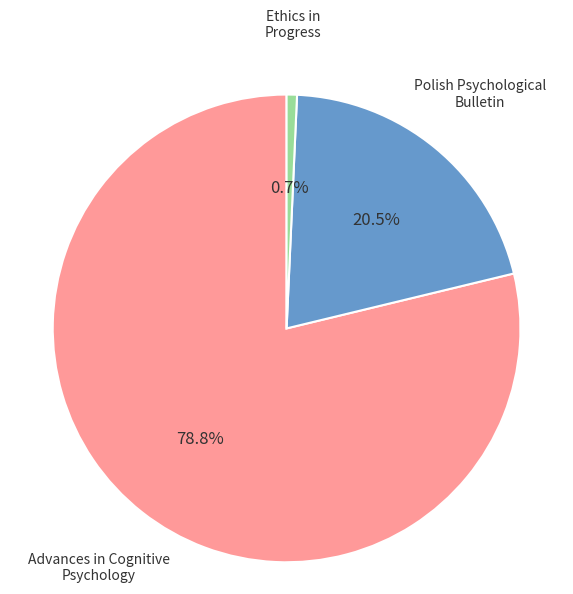

True or false: Advances in Cognitive Psychology accounts for 88% of the total.

False